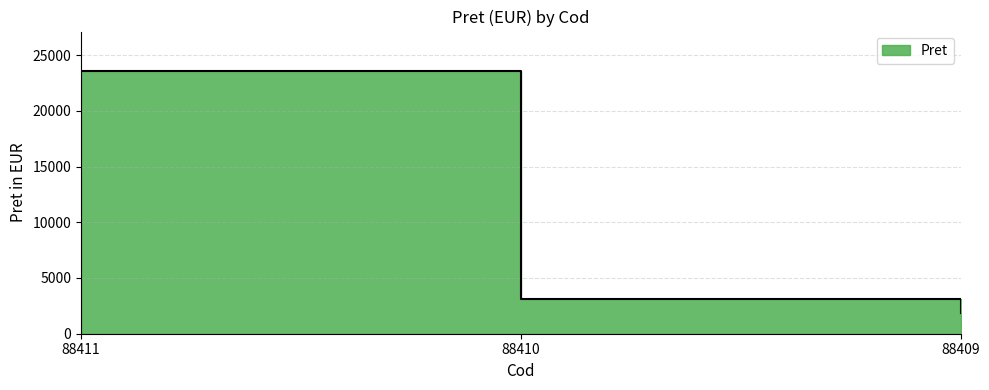

Reading left to right, list all the values displayed in this chart.

88411=23571.1	88410=3118.5	88409=1825.6